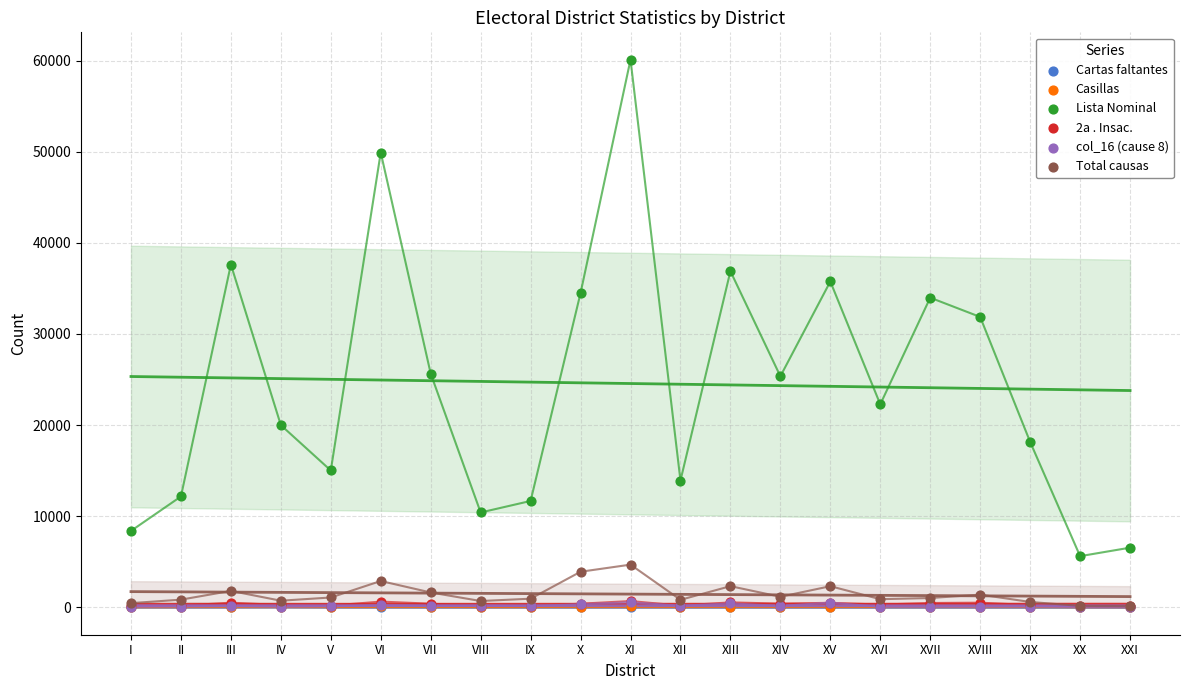

Which series reaches the minimum Y coordinate?

Cartas faltantes